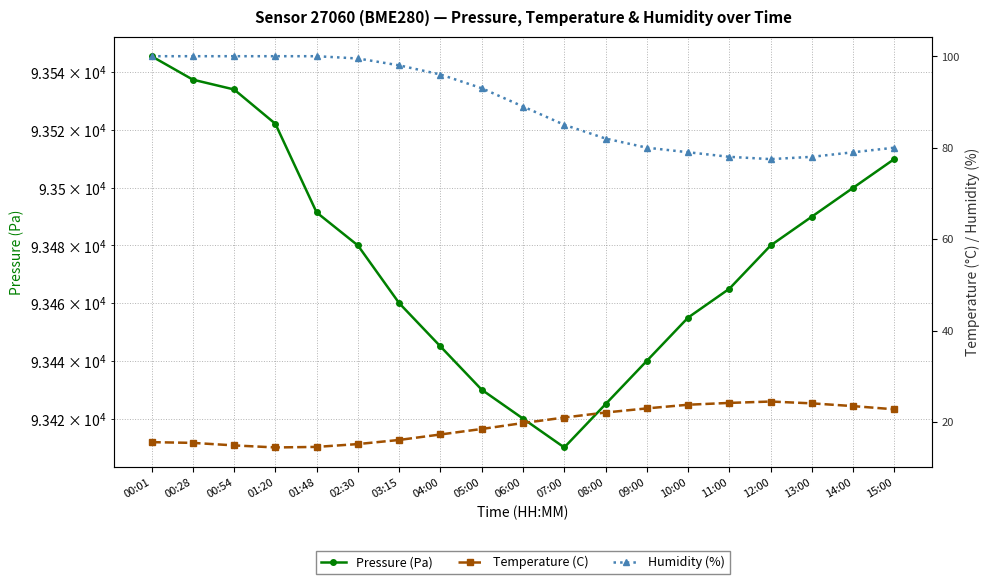

Reading left to right, list all the values displayed in this chart.

Pressure (Pa): 00:01=93545.6	00:28=93537.5	00:54=93534.1	01:20=93522.2	01:48=93491.4	02:30=93480.0	03:15=93460.0	04:00=93445.0	05:00=93430.0	06:00=93420.0	07:00=93410.0	08:00=93425.0	09:00=93440.0	10:00=93455.0	11:00=93465.0	12:00=93480.0	13:00=93490.0	14:00=93500.0	15:00=93510.0
Temperature (C): 00:01=15.6	00:28=15.5	00:54=14.9	01:20=14.5	01:48=14.6	02:30=15.2	03:15=16.1	04:00=17.3	05:00=18.5	06:00=19.8	07:00=21.0	08:00=22.1	09:00=23.0	10:00=23.8	11:00=24.2	12:00=24.5	13:00=24.1	14:00=23.5	15:00=22.8
Humidity (%): 00:01=100.0	00:28=100.0	00:54=100.0	01:20=100.0	01:48=100.0	02:30=99.5	03:15=98.0	04:00=96.0	05:00=93.0	06:00=89.0	07:00=85.0	08:00=82.0	09:00=80.0	10:00=79.0	11:00=78.0	12:00=77.5	13:00=78.0	14:00=79.0	15:00=80.0